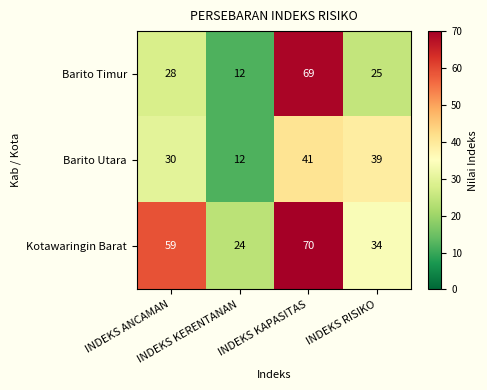

List the series in order of their overall mean, highest first.

Kotawaringin Barat, Barito Timur, Barito Utara